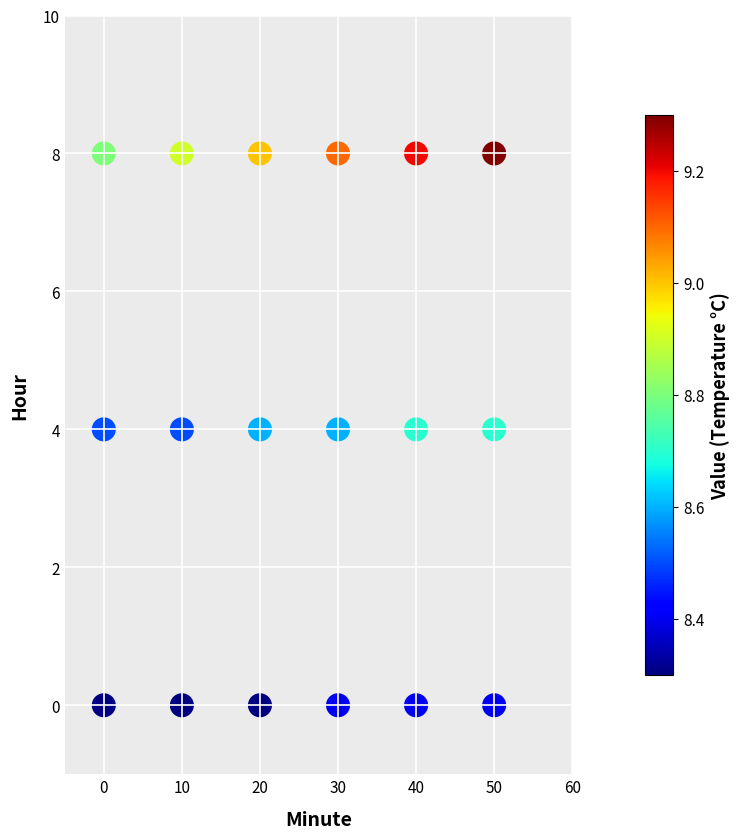

What is the range of X values (max minus min)?

50